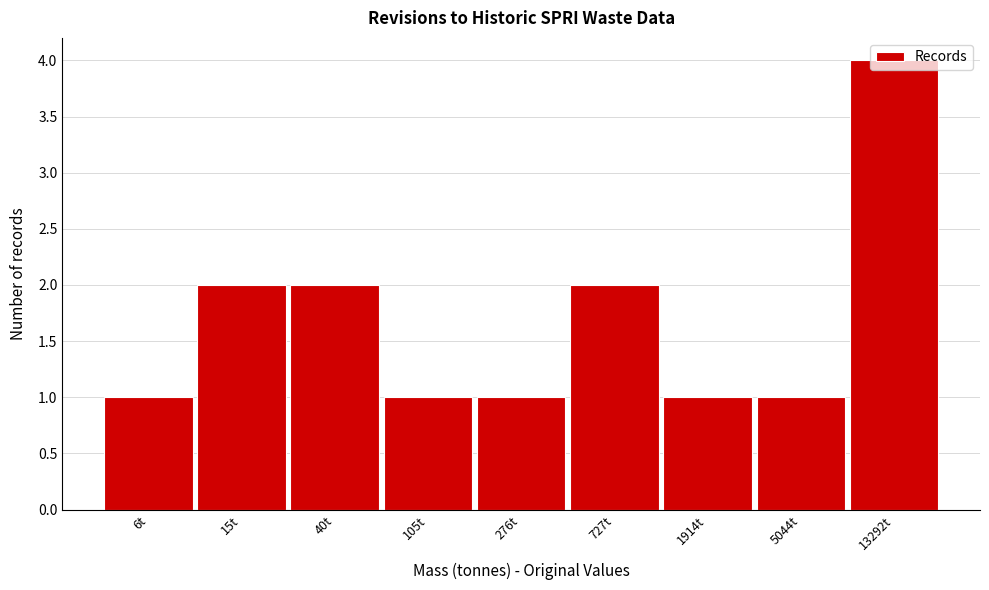

What is the maximum value shown in the chart?

4